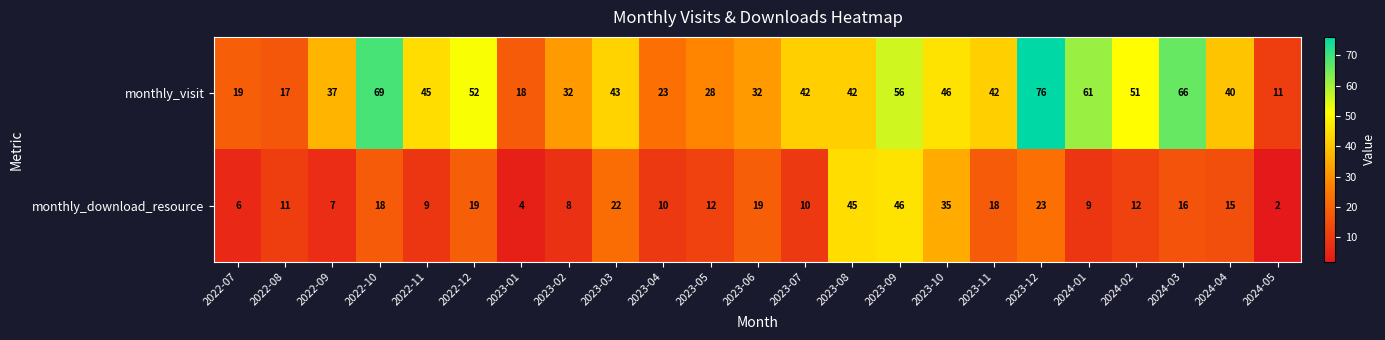

What value does the monthly_download_resource series have at 2024-01?

9